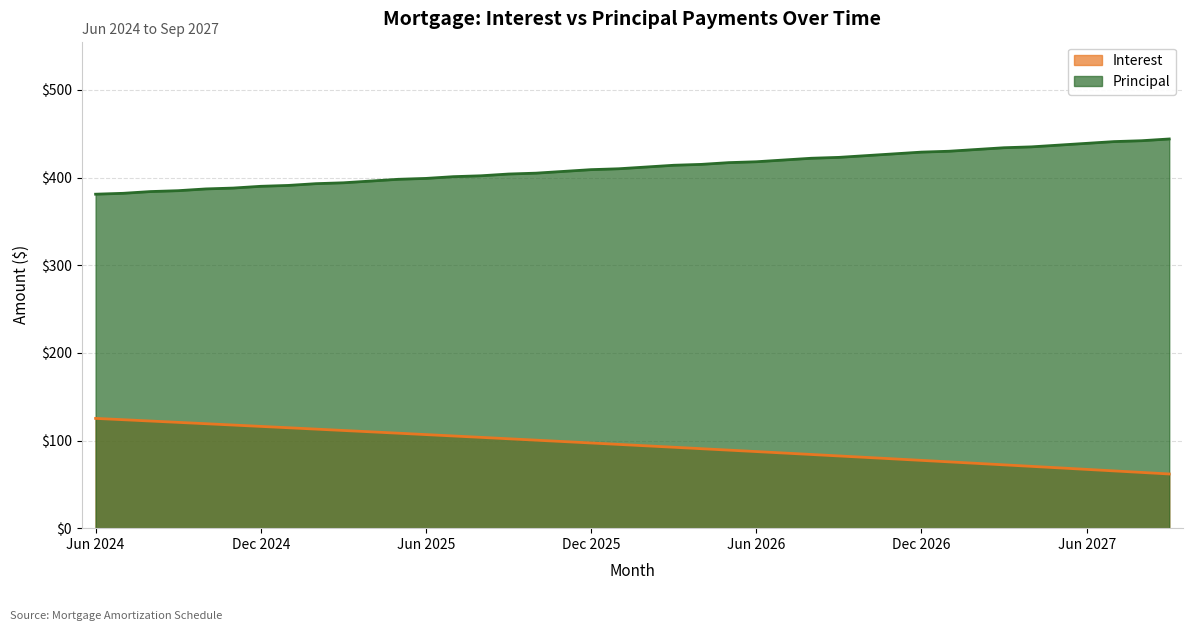

Which category has the highest value in the Interest series?

Jun 2024